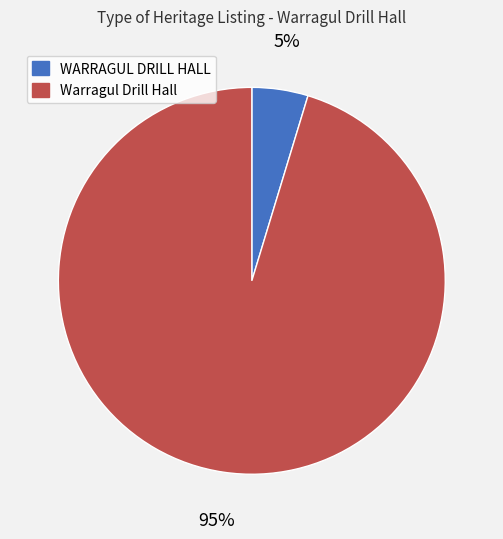

To the nearest percent, what is the combined percentage of Warragul Drill Hall and WARRAGUL DRILL HALL?

100%